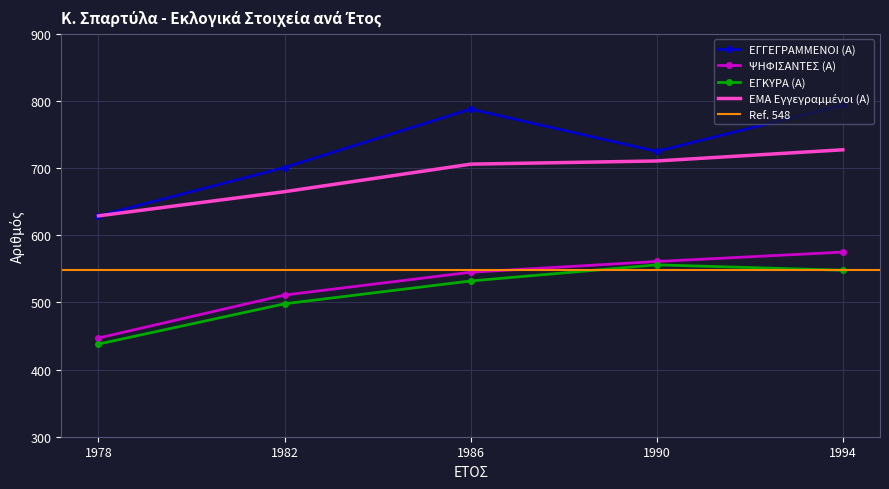

The ΕΓΚΥΡΑ (Α) series shows 498.0 at 1982. True or false?

True